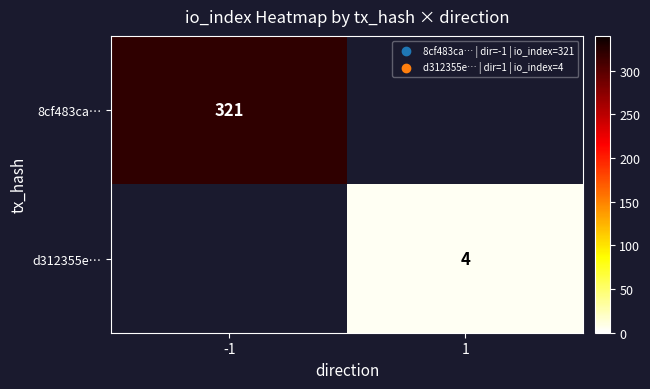

The d312355e… series shows 4 at 1. True or false?

True